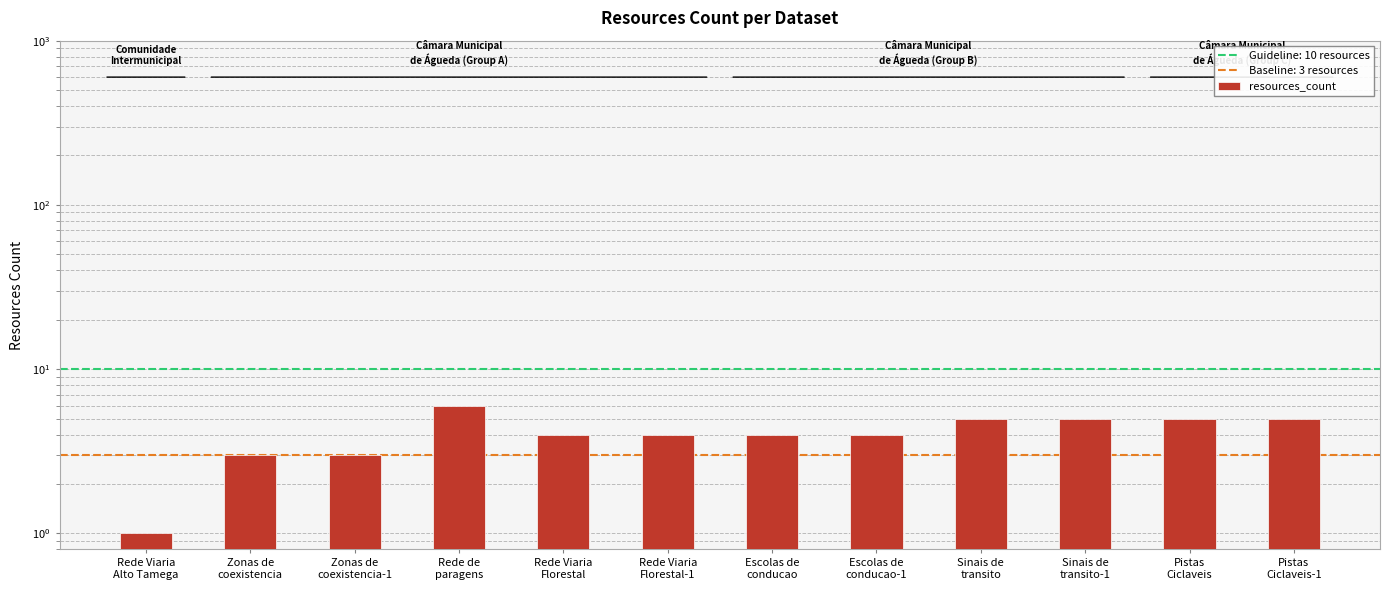

At which category does the chart reach its minimum across all series?

Rede Viaria
Alto Tamega